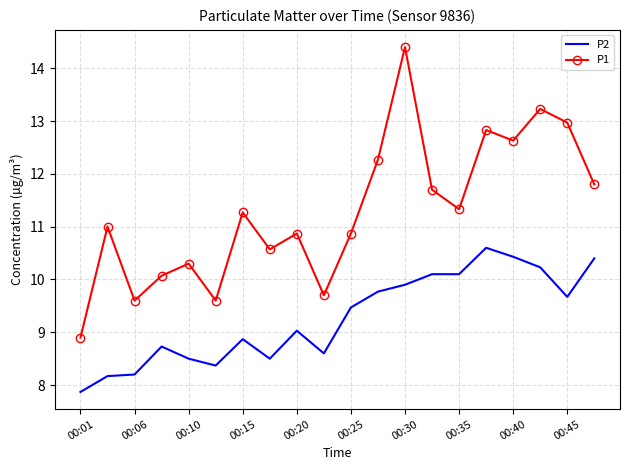

Which series has the widest spread of values?

P1